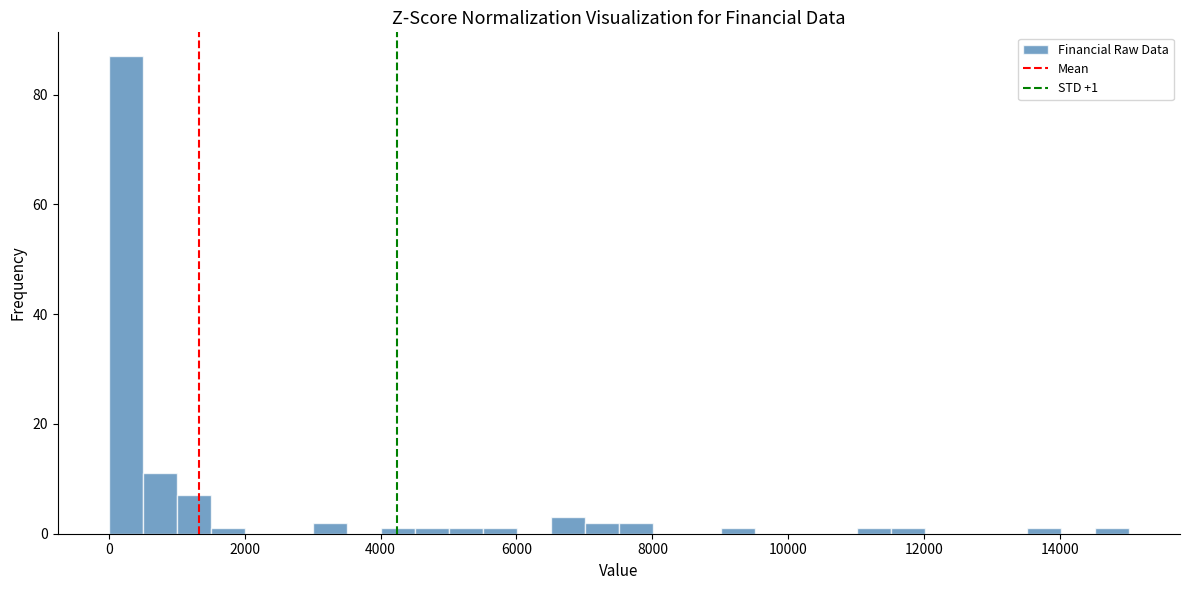

Around what value on the x-axis is the tallest bar? Give the approximate position of its centre, as read against the axis.

200